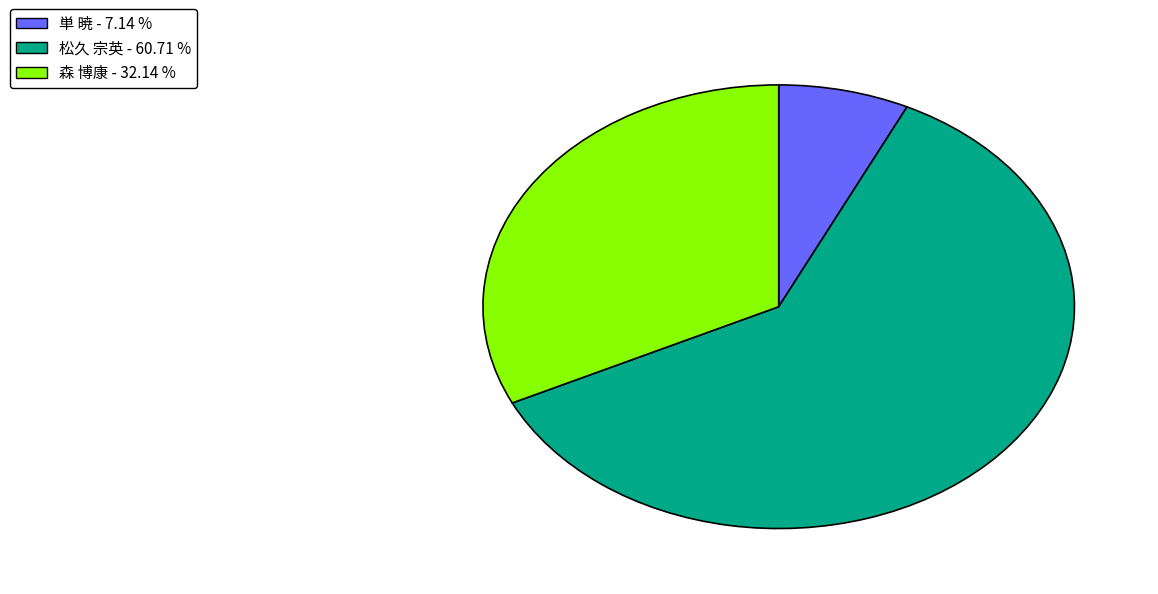

Is there any slice that represents more than half of the pie?

Yes